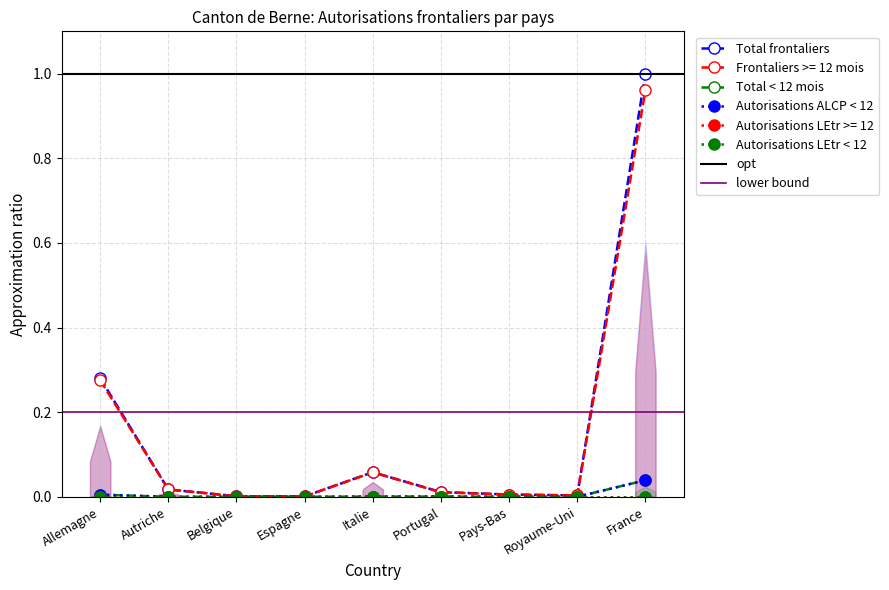

Which series has the largest range (max minus min)?

Total frontaliers